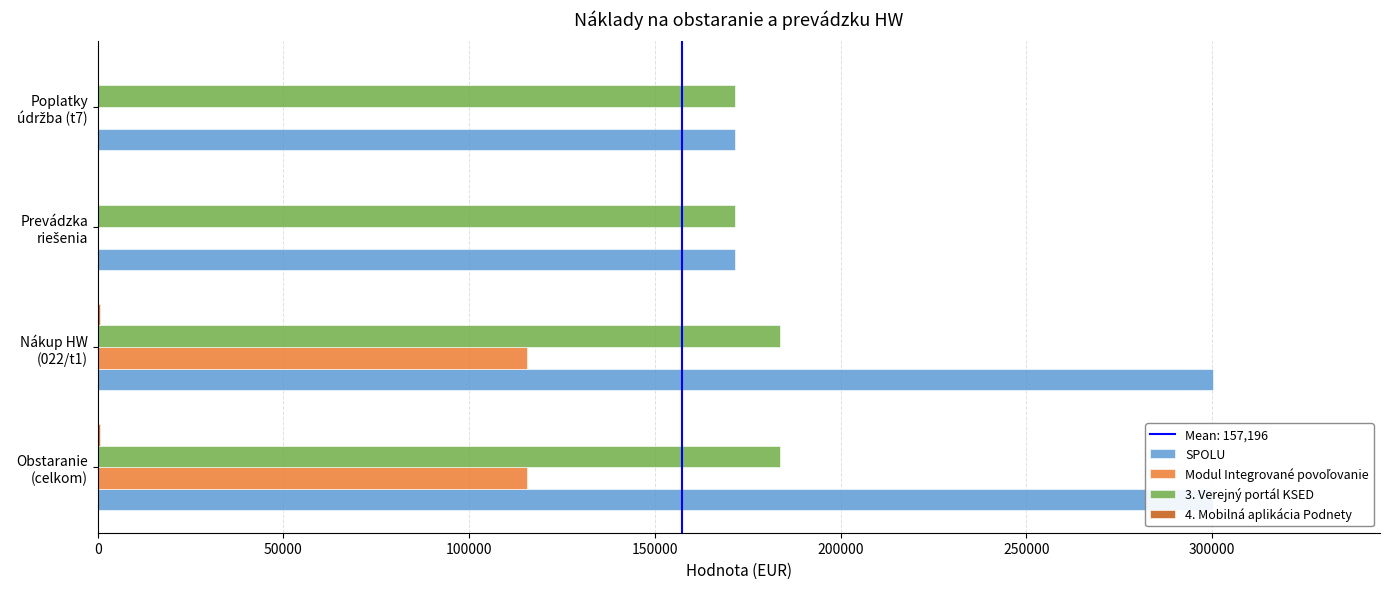

What is the value of the SPOLU bar at the 1st from the left?

300144